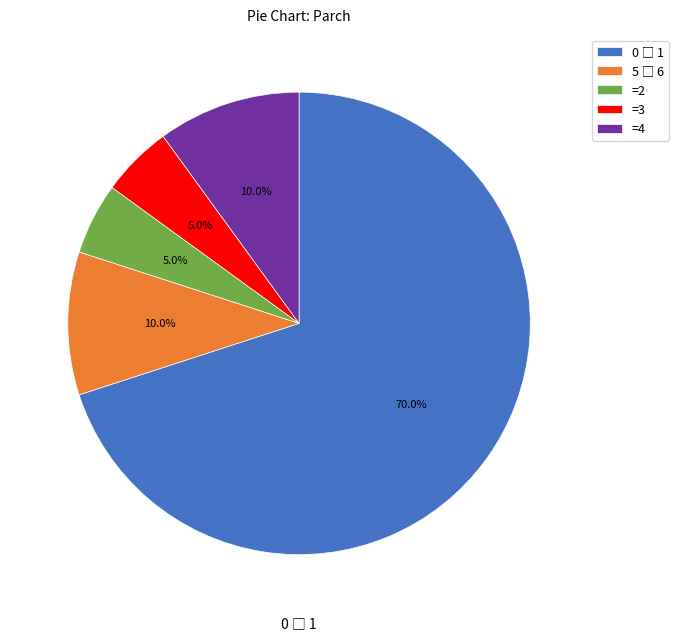

How many slices are in this pie chart?

5